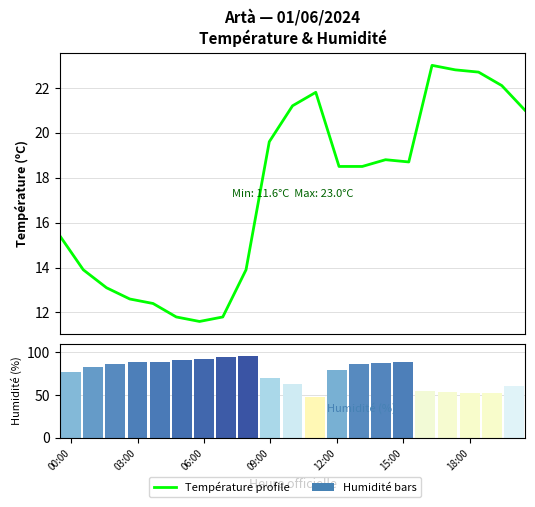

What is the greatest value displayed?

23.0